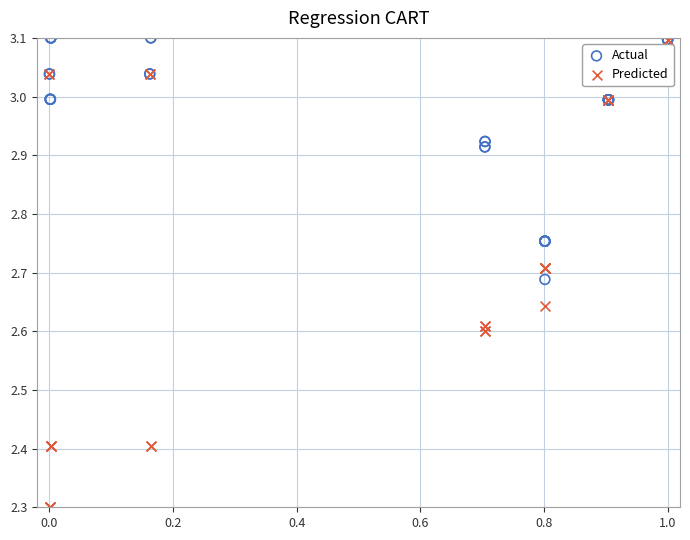

Which series contains the lowest Y value?

Predicted